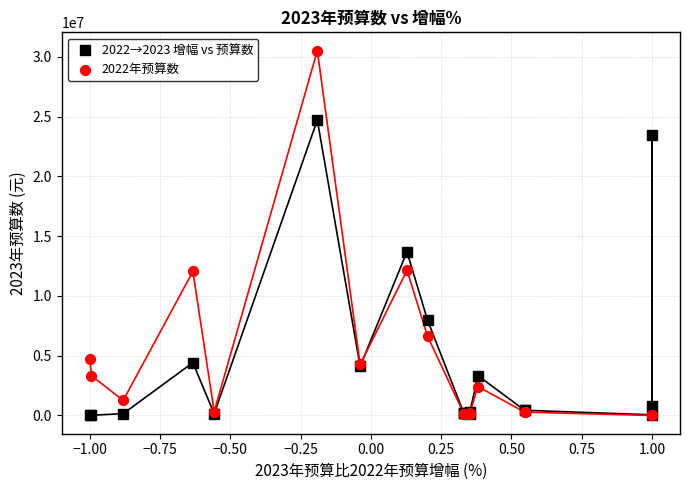

Across all series, what Y value is closest to 15261270?

13699843.1